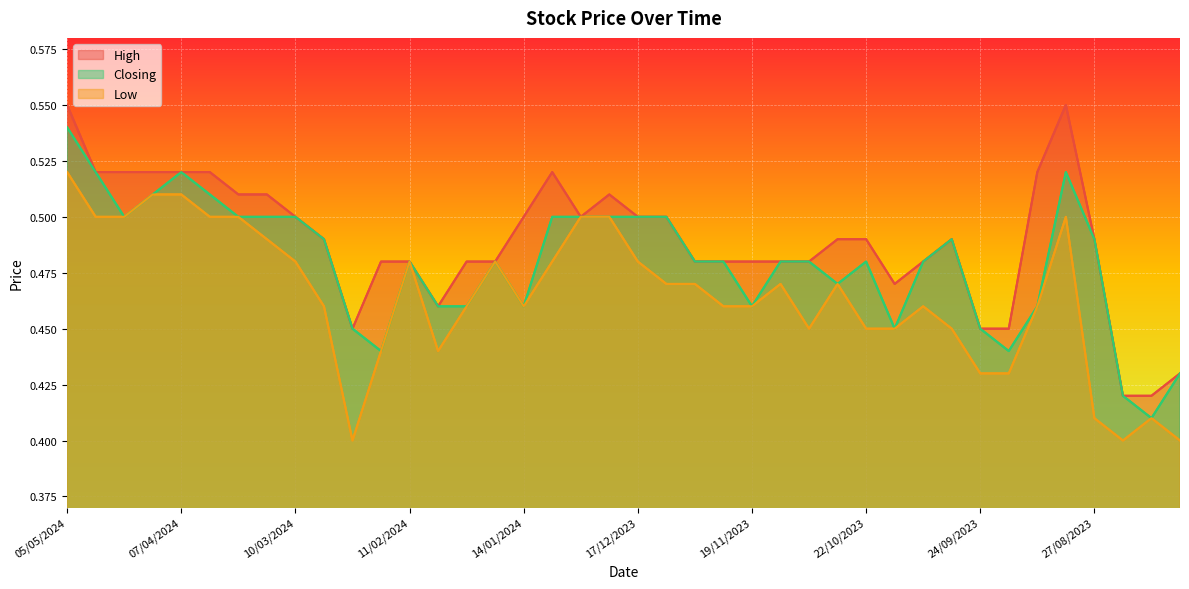

True or false: High and Closing intersect in this chart.

False